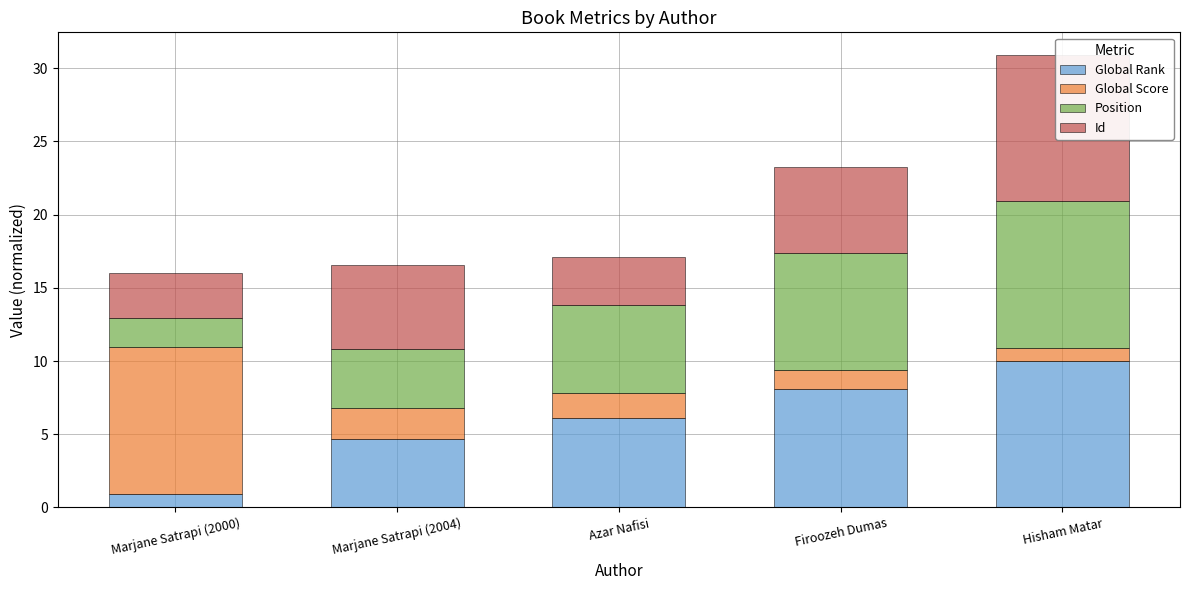

What is the difference between the highest and lowest values at Marjane Satrapi (2004)?

3.7